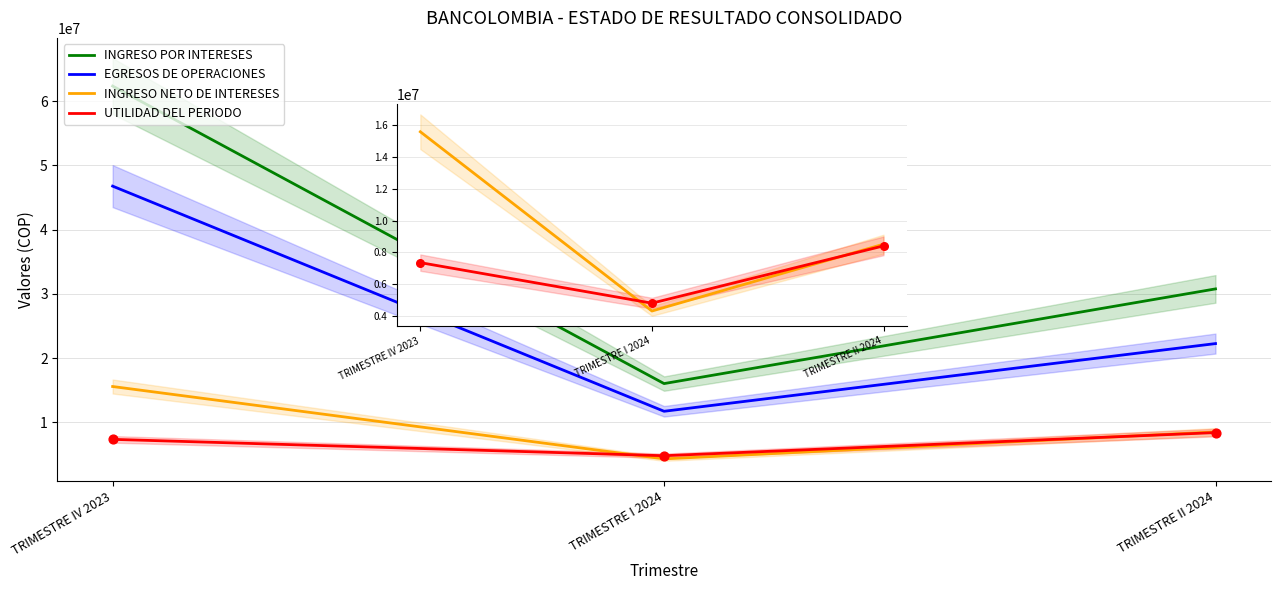

Which series contains the lowest Y value?

INGRESO NETO DE INTERESES